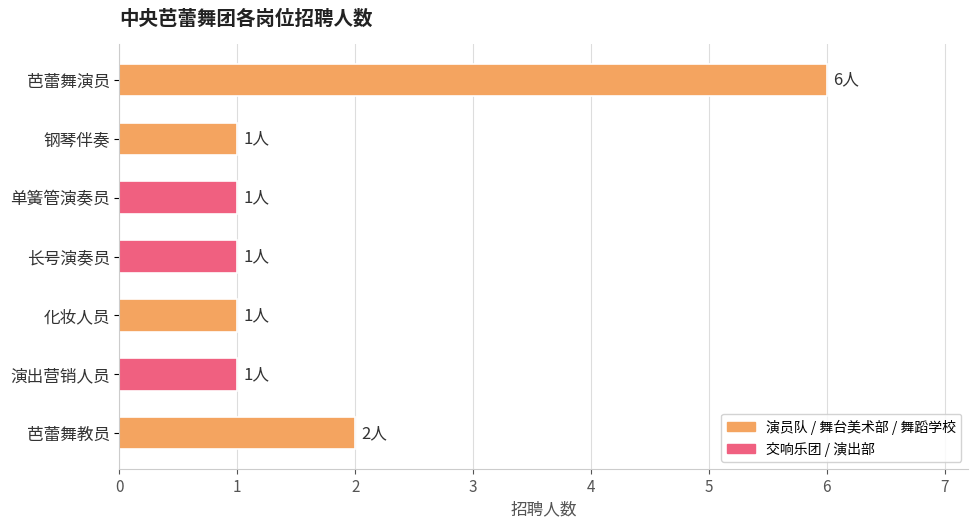

Approximately how many times larger is the value at 演出营销人员 compared to 钢琴伴奏?

1.0